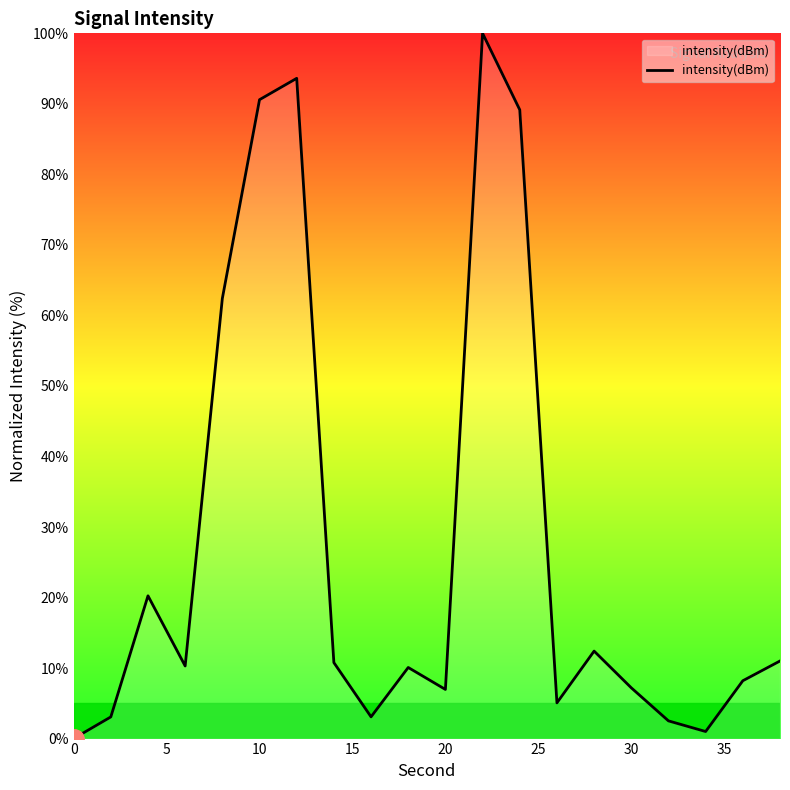

What is the greatest value displayed?

100.0